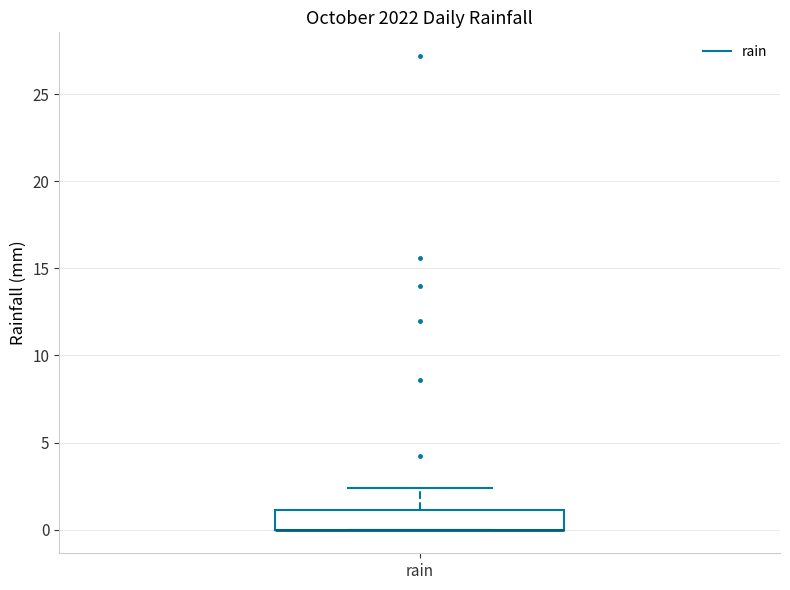

Transcribe this box plot: give where the median line is, the range the box spans, and where the two whiskers end, as read against the y-axis. The values are not printed on the chart, so give them approximately, as read against the axis.

median 0.0 (drawn on the box's lower edge), box 0.0 to 1.0, whiskers 0.0 to 2.5